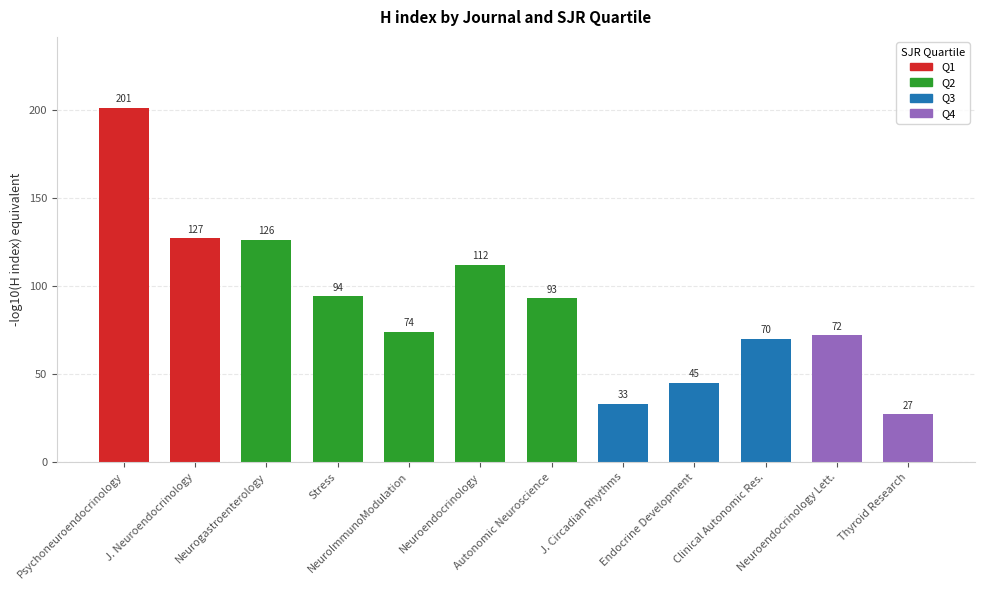

What is the difference between the maximum and minimum values?

174